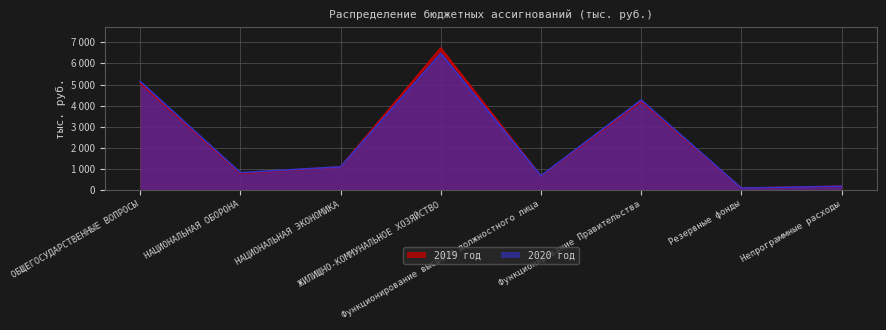

How many lines are shown in the chart?

2